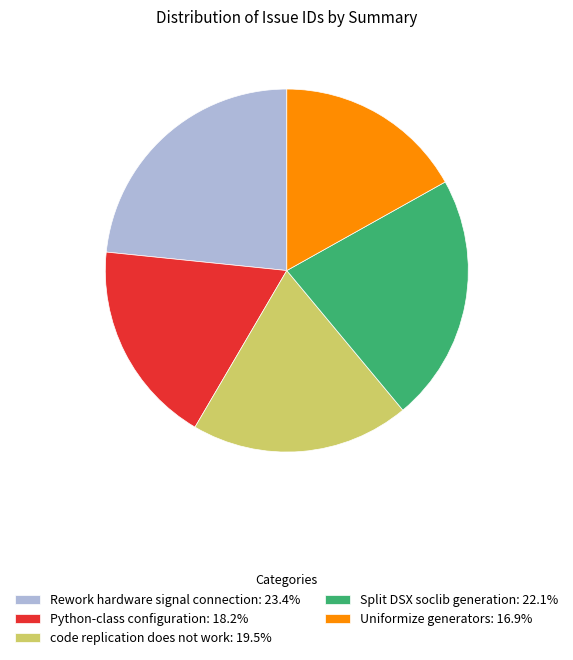

Is it true that Python-class configuration is 12% of the pie?

False